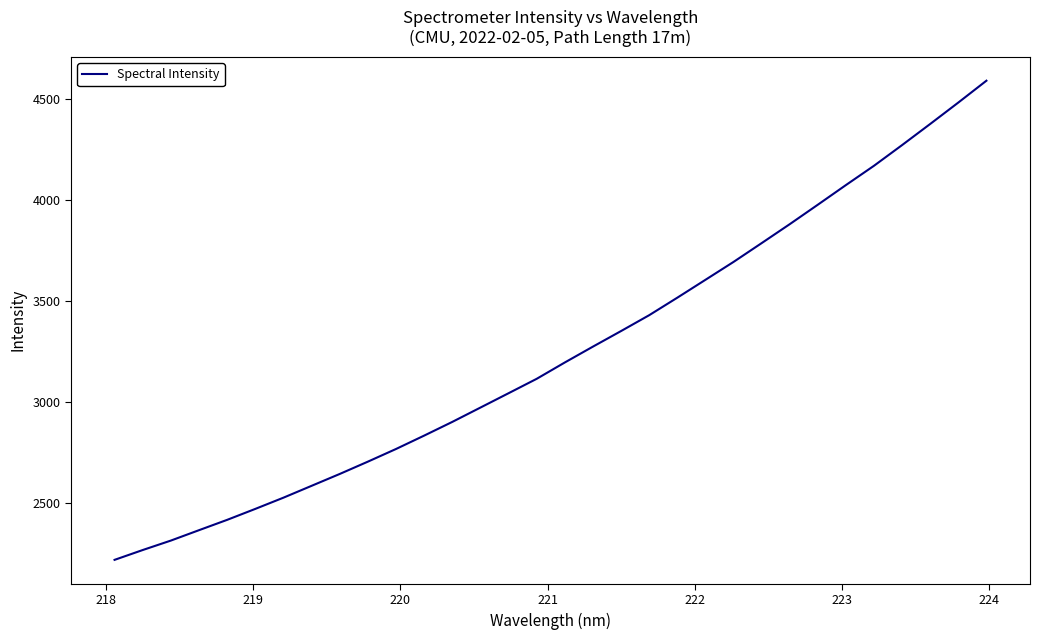

What is the maximum value shown in the chart?

4591.3